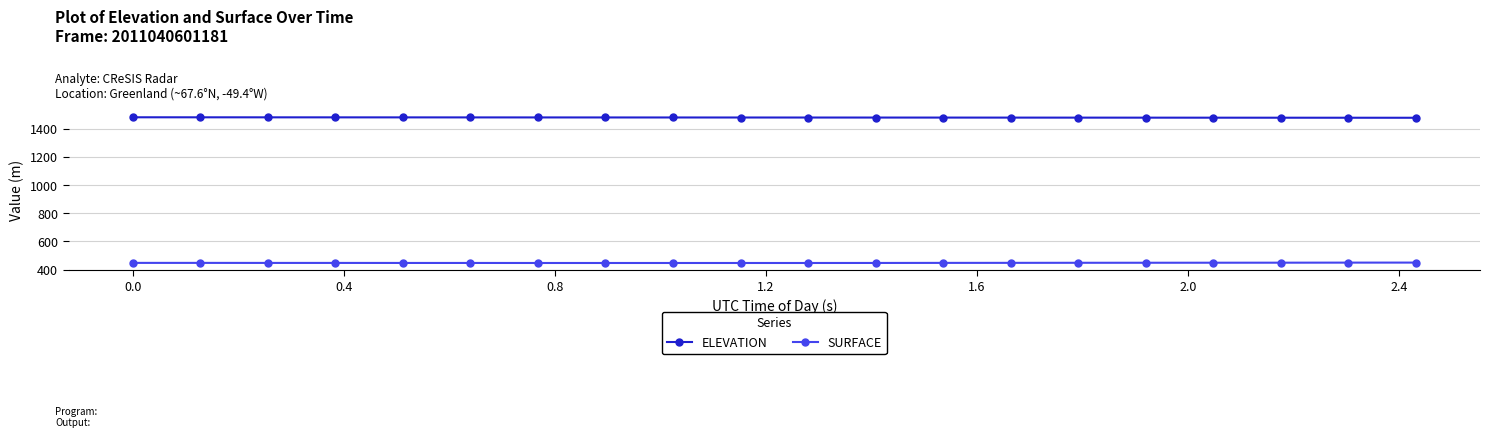

What are all the series names shown in the legend?

ELEVATION, SURFACE